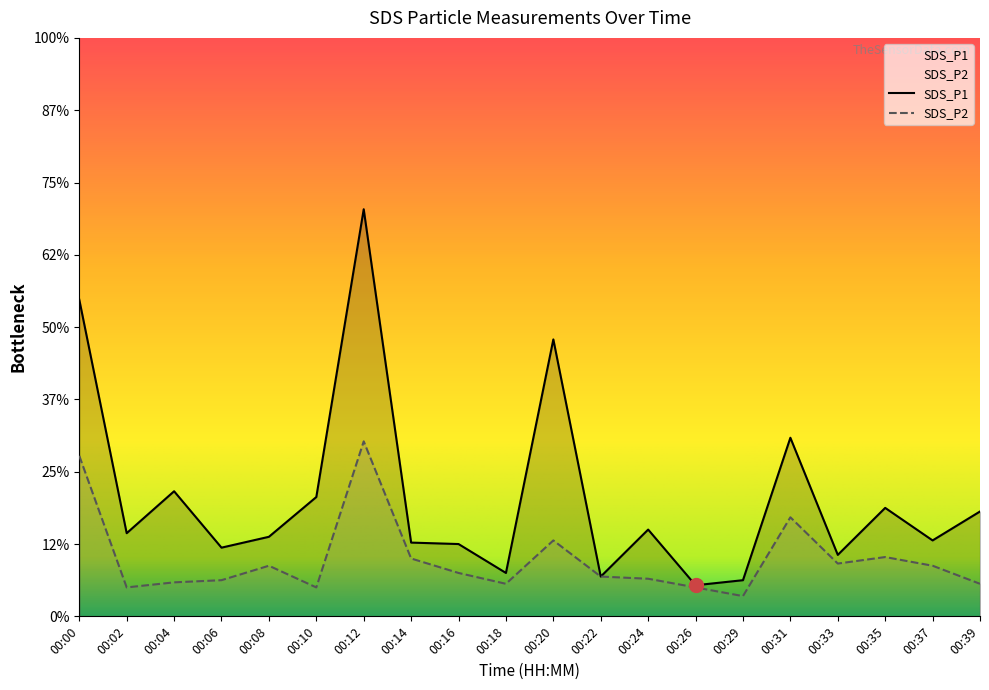

True or false: SDS_P1 and SDS_P2 cross at least once.

False